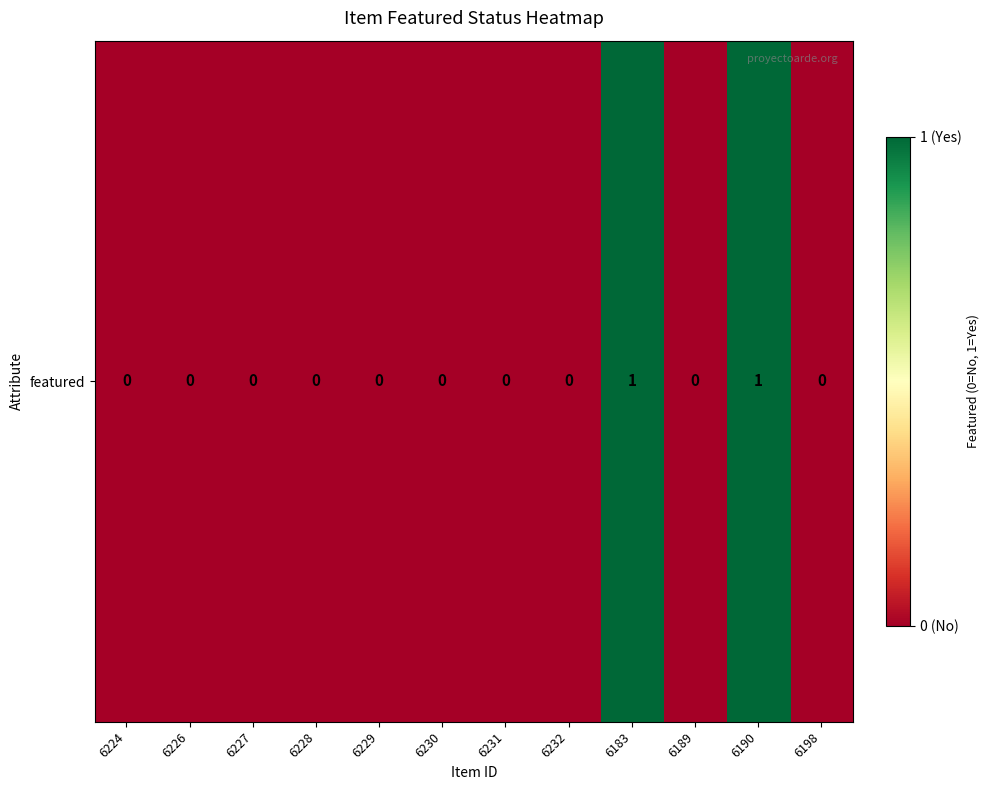

Between 6230 and 6227, which is larger?

6230